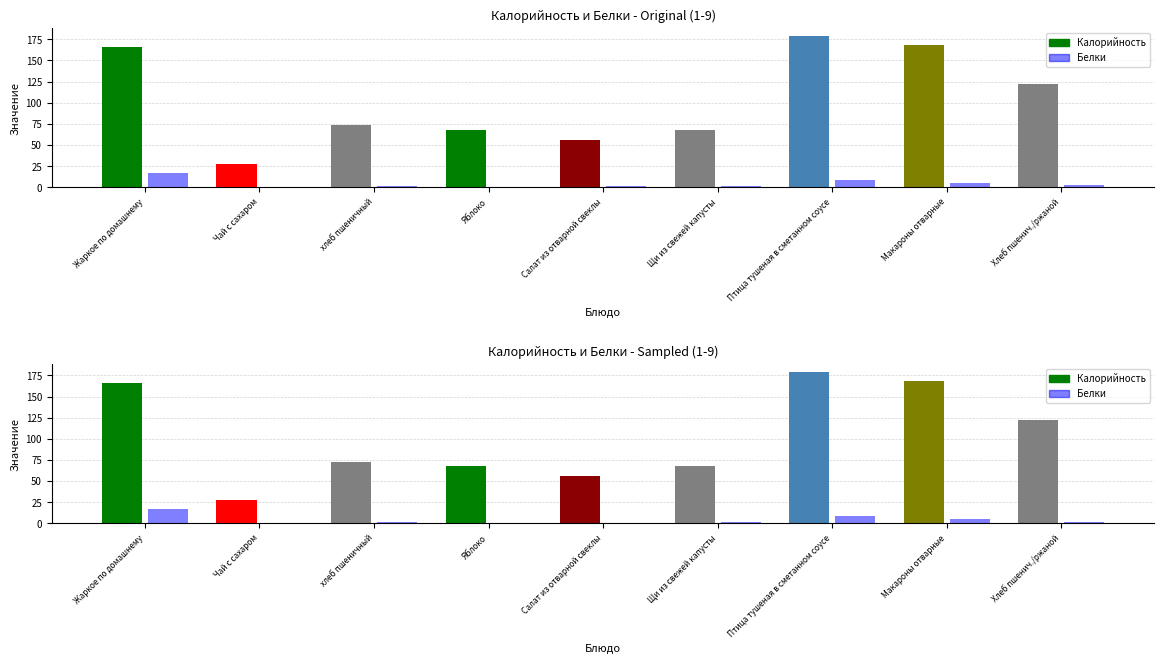

At which label does Белки reach its minimum?

Чай с сахаром